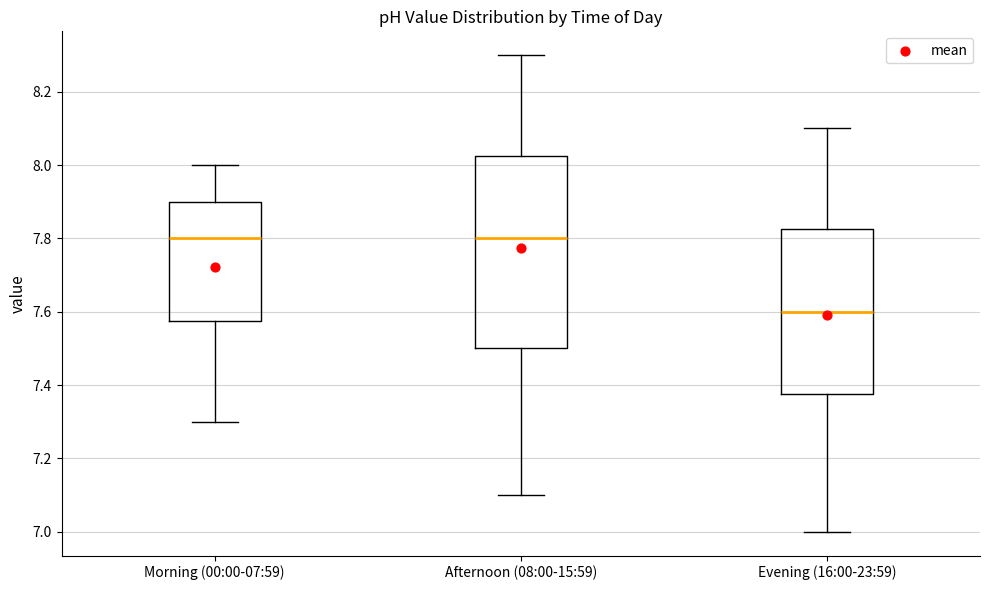

Which box is the tallest, from its lower edge to its upper edge?

Afternoon (08:00-15:59)